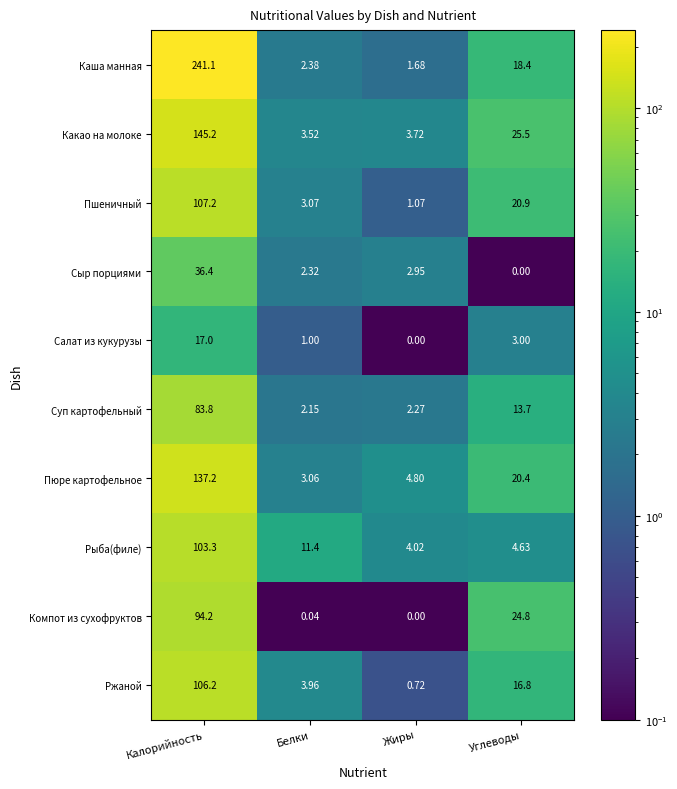

At which category is the sum across all series the highest?

Калорийность